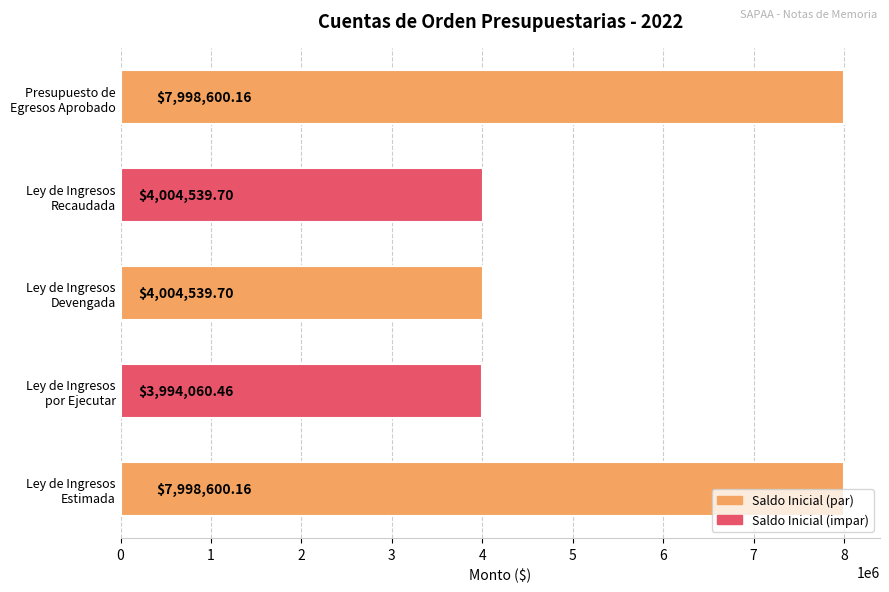

What is the difference between the maximum and minimum values?

4004539.7